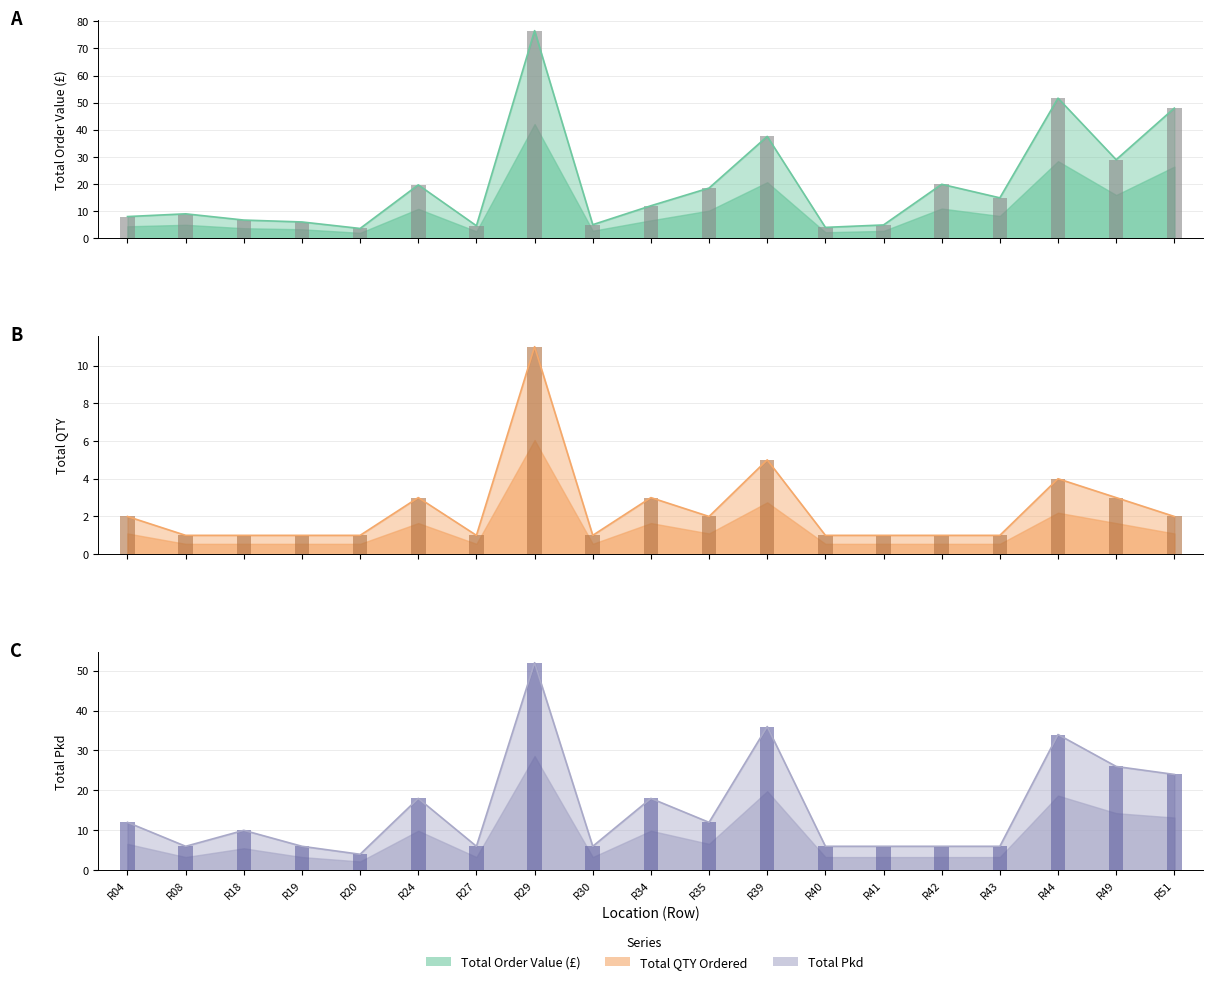

What is the difference between the Total values at R49 and R51?

19.0